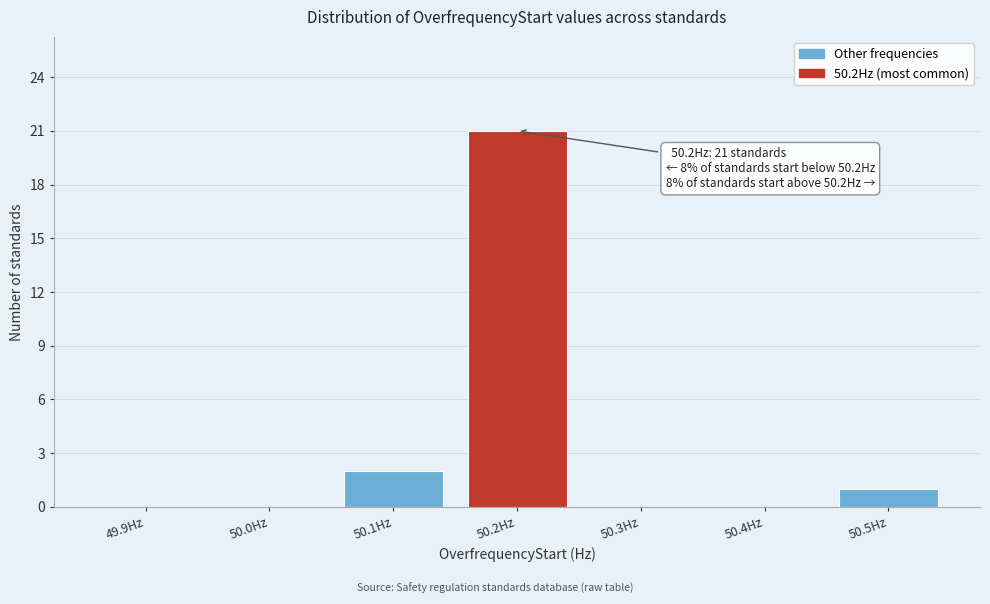

Reading left to right, transcribe all the data shown in this chart.

49.9Hz=0	50.0Hz=0	50.1Hz=2	50.2Hz=21	50.3Hz=0	50.4Hz=0	50.5Hz=1